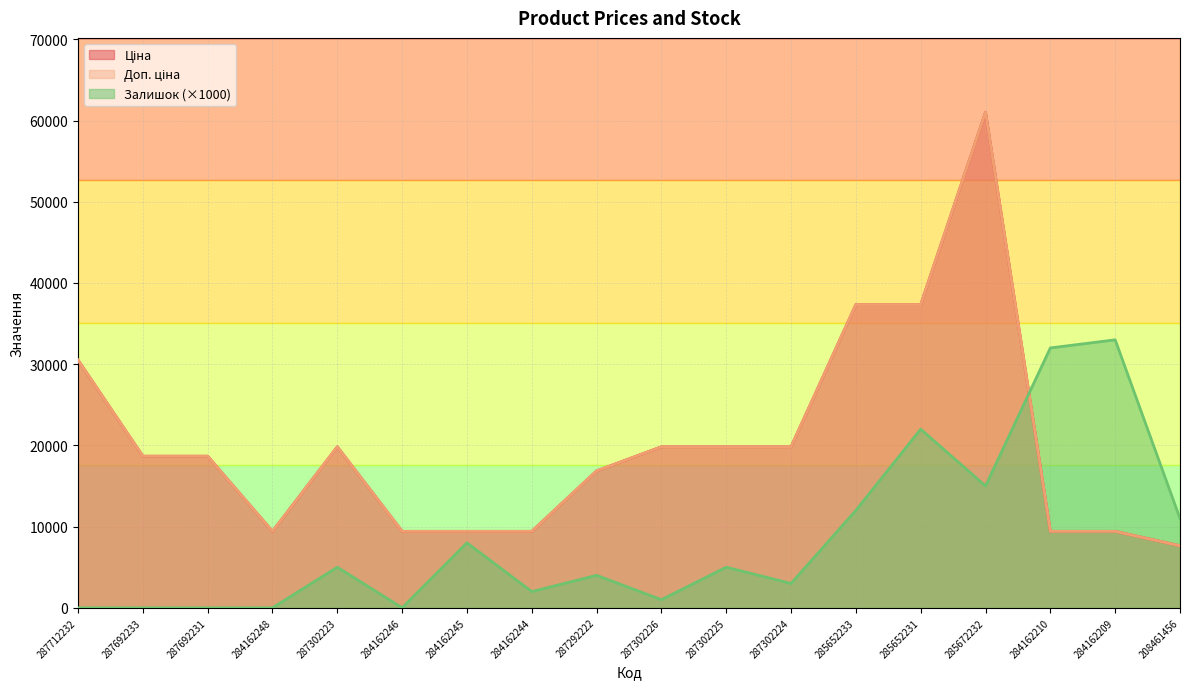

At which label does Залишок first exceed 5000?

284162245